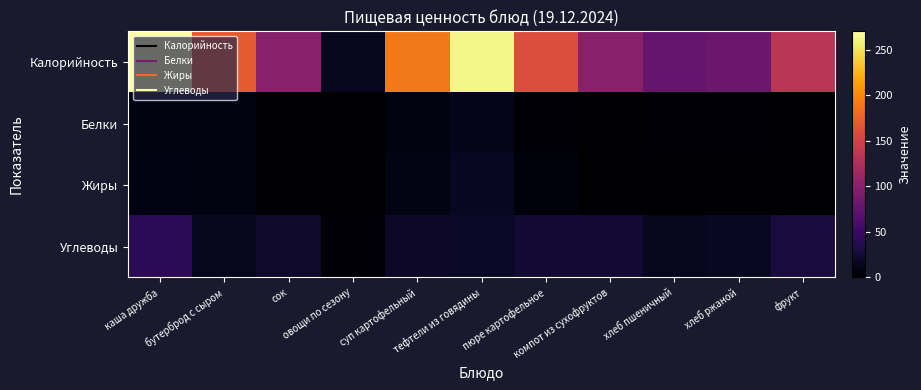

Which series has the largest total across all categories?

Калорийность